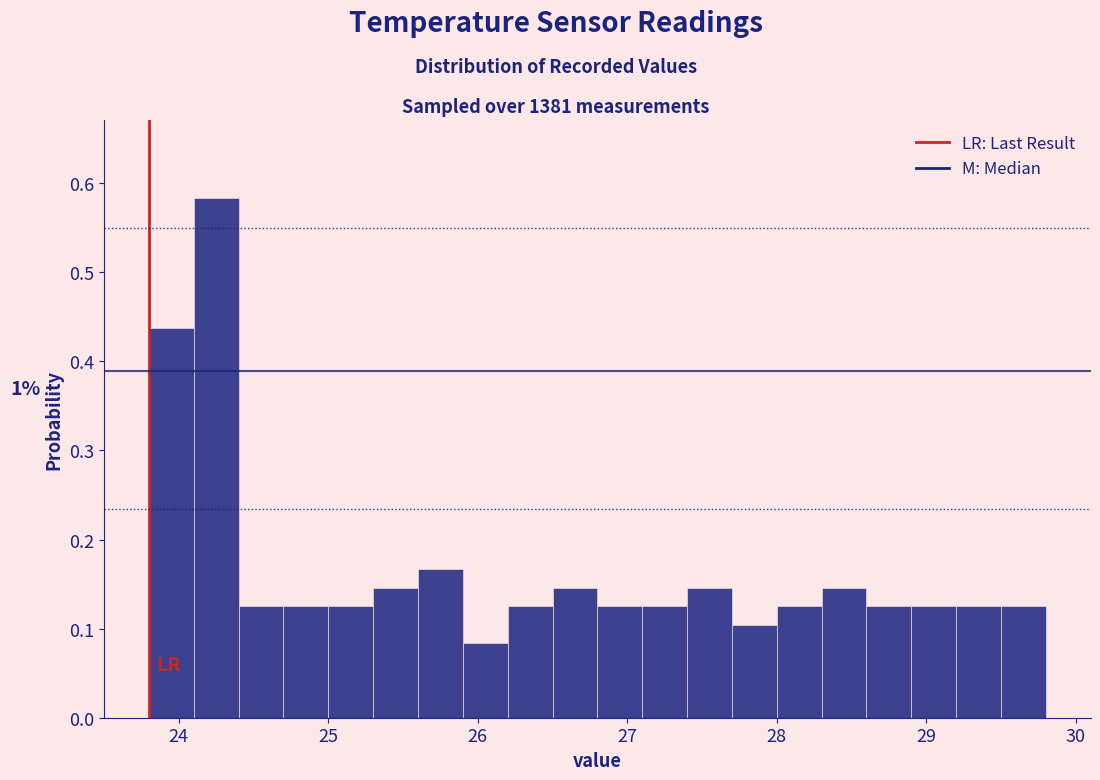

Read against the x-axis, roughly where is the centre of the tallest bar?

24.3